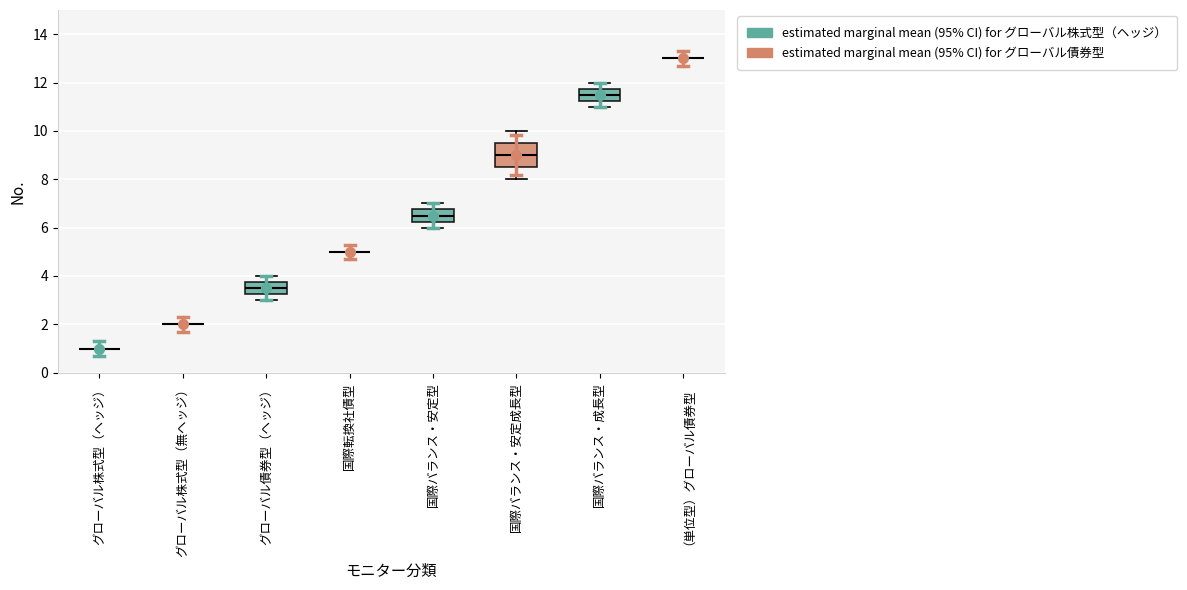

Reading left to right, read every box against the y-axis: the position of its median line, the range the box covers, and the ends of its whiskers. The values are not printed on the chart, so give them approximately, as read against the axis.

グローバル株式型（ヘッジ）: box collapsed to a line at 1.0, whiskers 1.0 to 1.0
グローバル株式型（無ヘッジ）: box collapsed to a line at 2.0, whiskers 2.0 to 2.0
グローバル債券型（ヘッジ）: median 3.6, box 3.2 to 3.8, whiskers 3.0 to 4.0
国際転換社債型: box collapsed to a line at 5.0, whiskers 5.0 to 5.0
国際バランス・安定型: median 6.6, box 6.2 to 6.8, whiskers 6.0 to 7.0
国際バランス・安定成長型: median 9.0, box 8.6 to 9.6, whiskers 8.0 to 10.0
国際バランス・成長型: median 11.6, box 11.2 to 11.8, whiskers 11.0 to 12.0
（単位型）グローバル債券型: box collapsed to a line at 13.0, whiskers 13.0 to 13.0